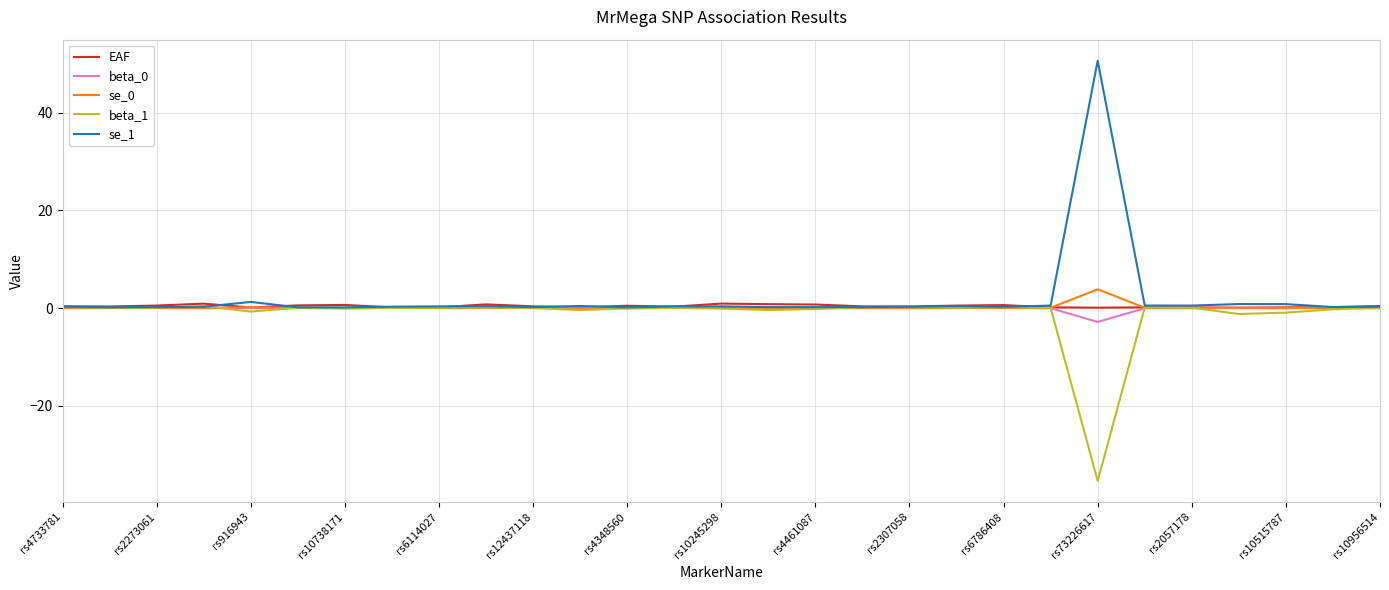

Which series has the largest range (max minus min)?

se_1